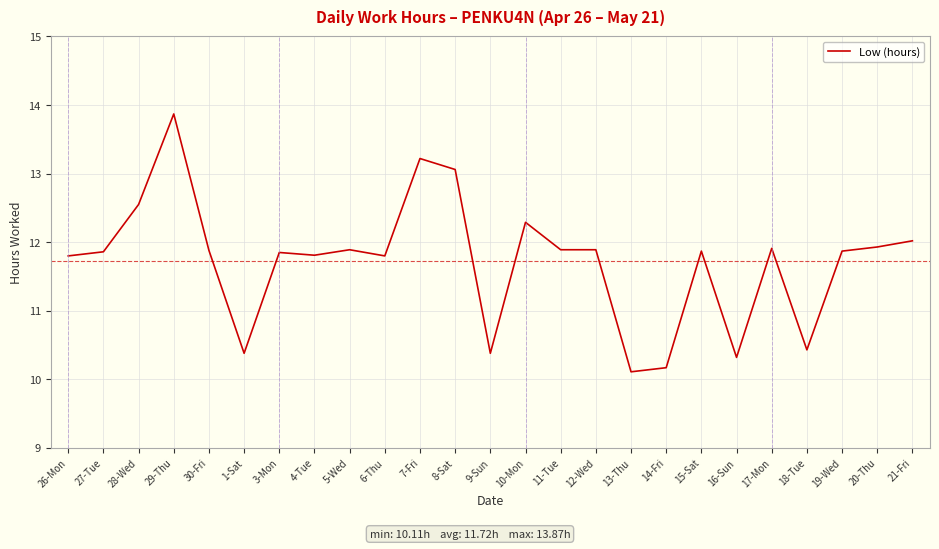

What is the average value?

11.7